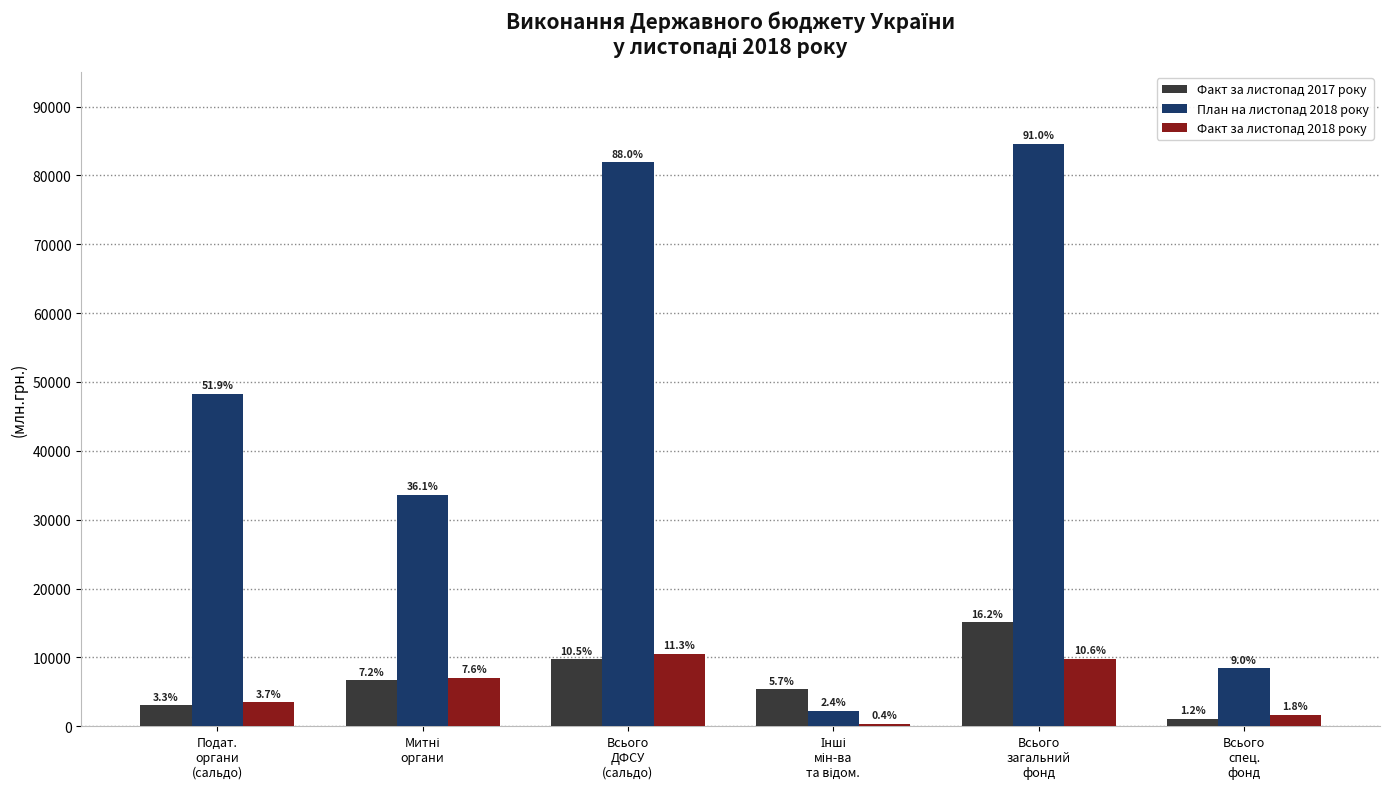

What is the average value of the Факт за листопад 2017 року series?

6829.6